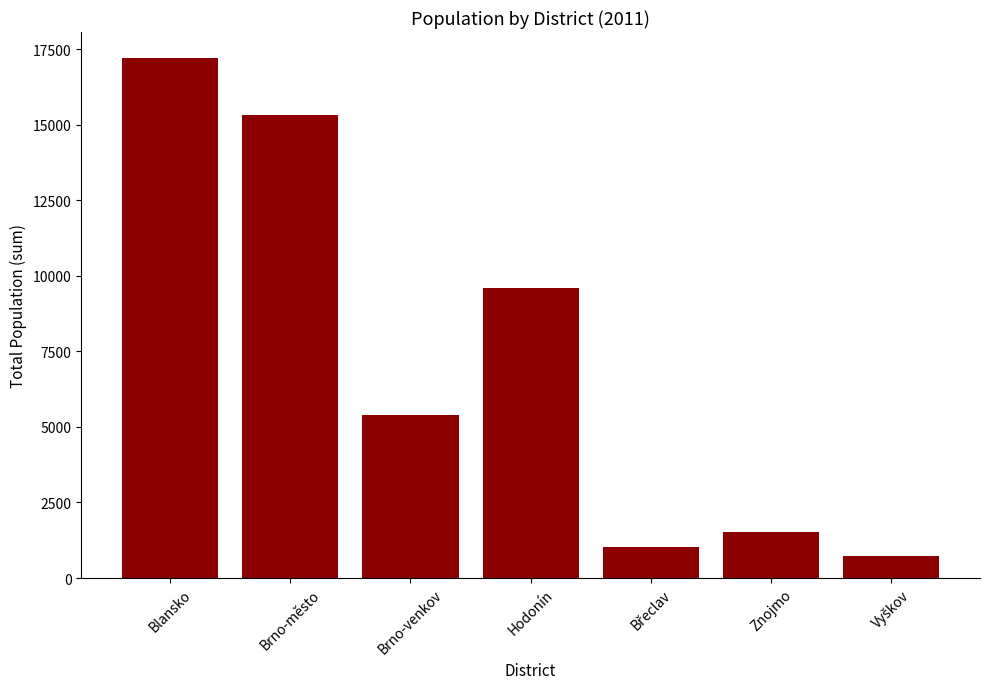

Is it true that the value at Hodonín is 15411?

False